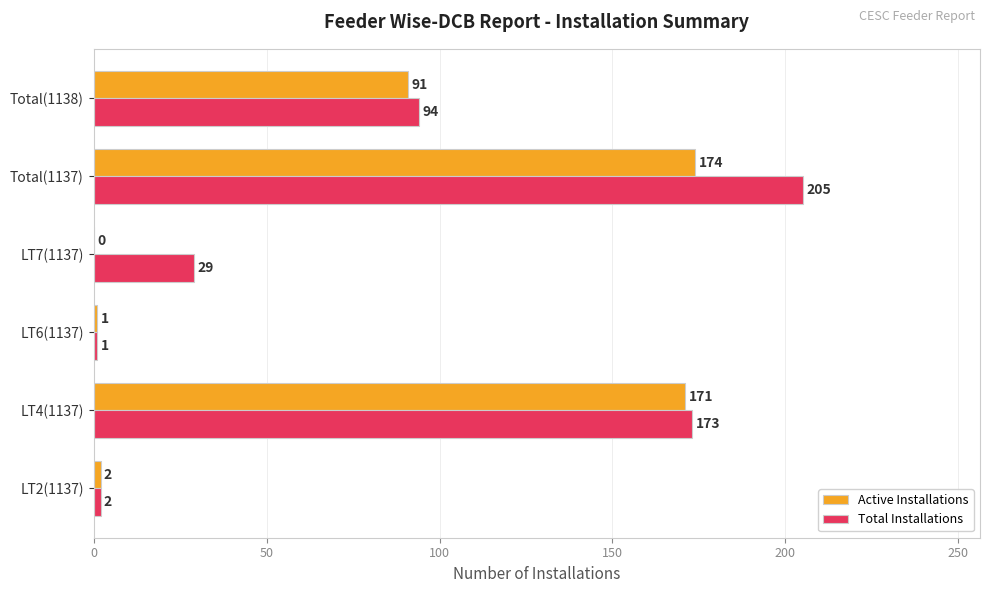

Between LT4(1137) and Total(1138), which series saw the biggest shift?

Active Installations